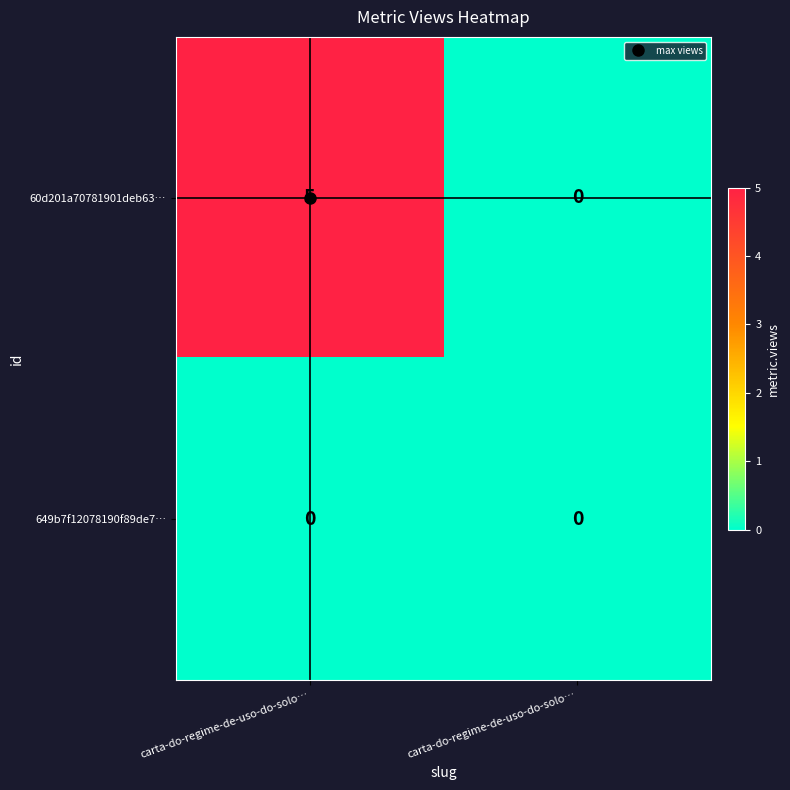

Reading left to right, what are all the values shown in this chart?

60d201a70781901deb63…: carta-do-regime-de-uso-do-solo…=5	carta-do-regime-de-uso-do-solo…=0
649b7f12078190f89de7…: carta-do-regime-de-uso-do-solo…=0	carta-do-regime-de-uso-do-solo…=0